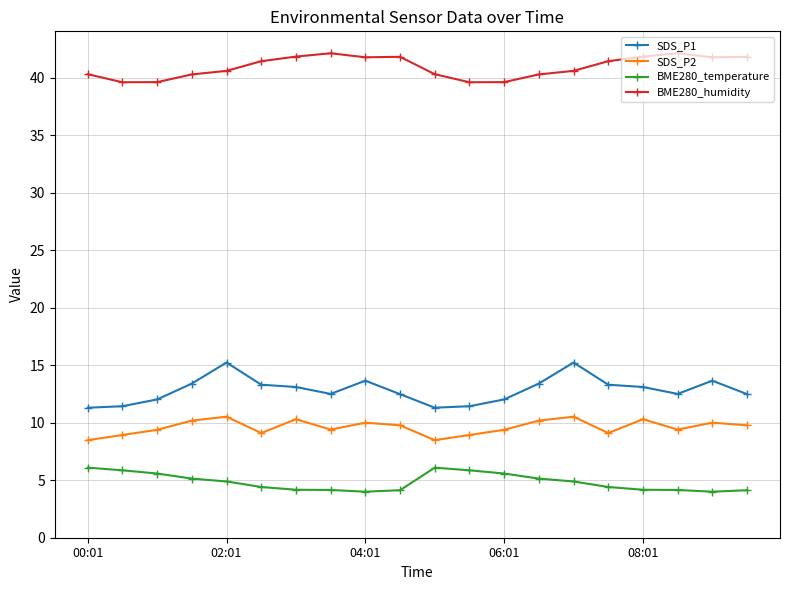

What is the sum of all SDS_P1 values?

256.8